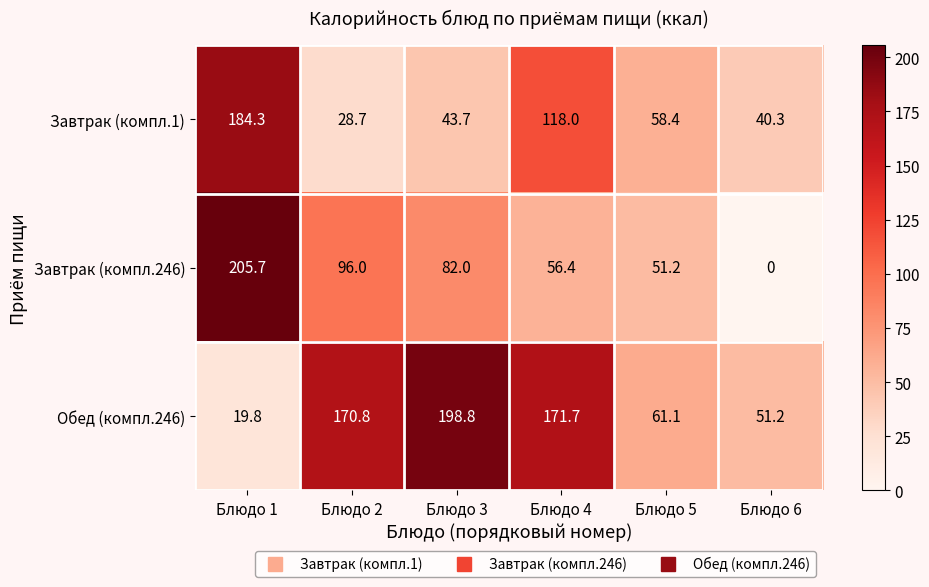

Where does the Завтрак (компл.246) series first go above 82?

Блюдо 1